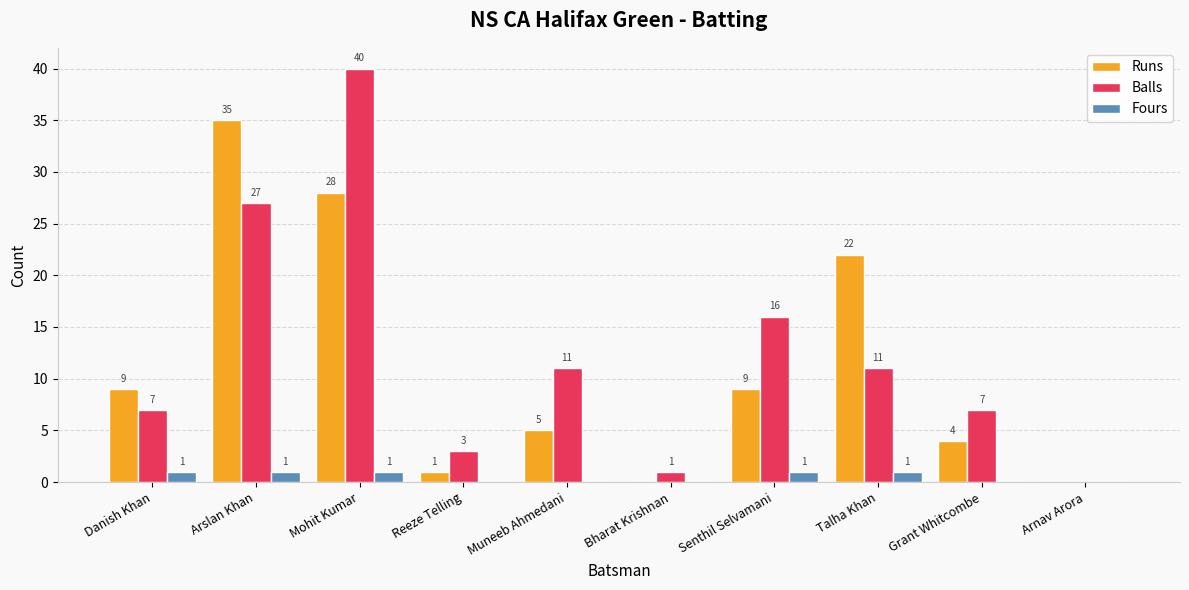

Reading left to right, extract all data points from this chart.

Runs: 9	35	28	1	5	0	9	22	4	0
Balls: 7	27	40	3	11	1	16	11	7	0
Fours: 1	1	1	0	0	0	1	1	0	0